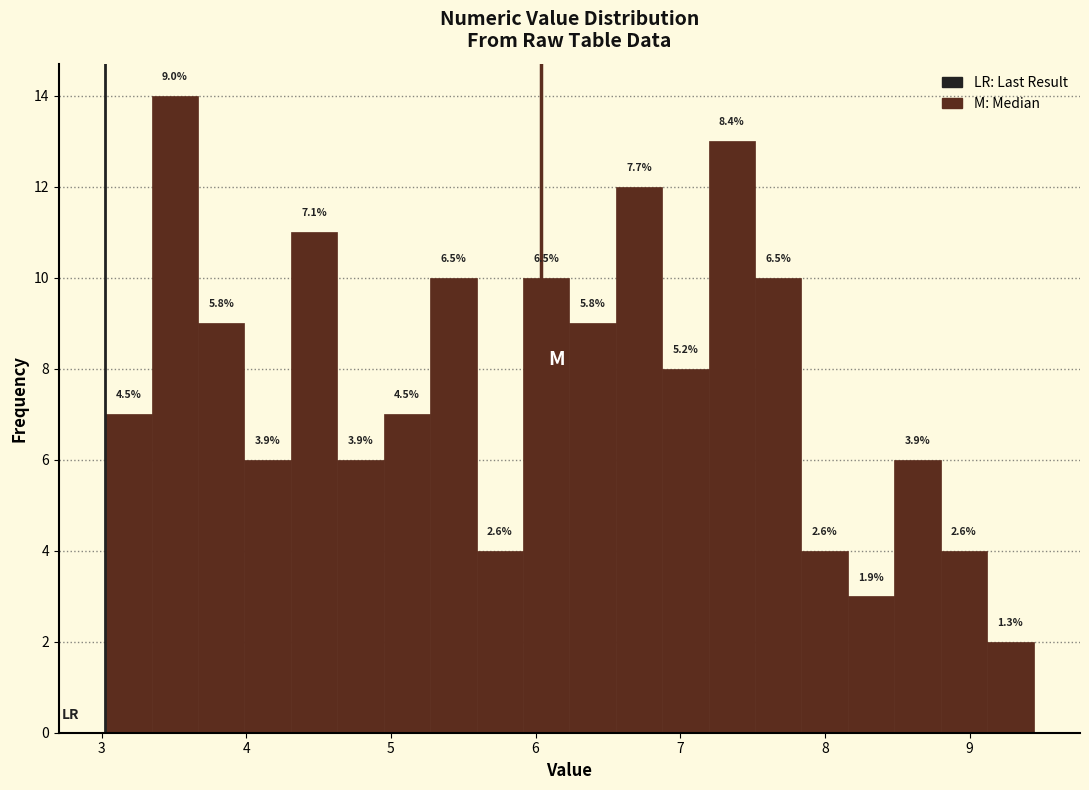

Around what value on the x-axis is the tallest bar? Give the approximate position of its centre, as read against the axis.

3.5